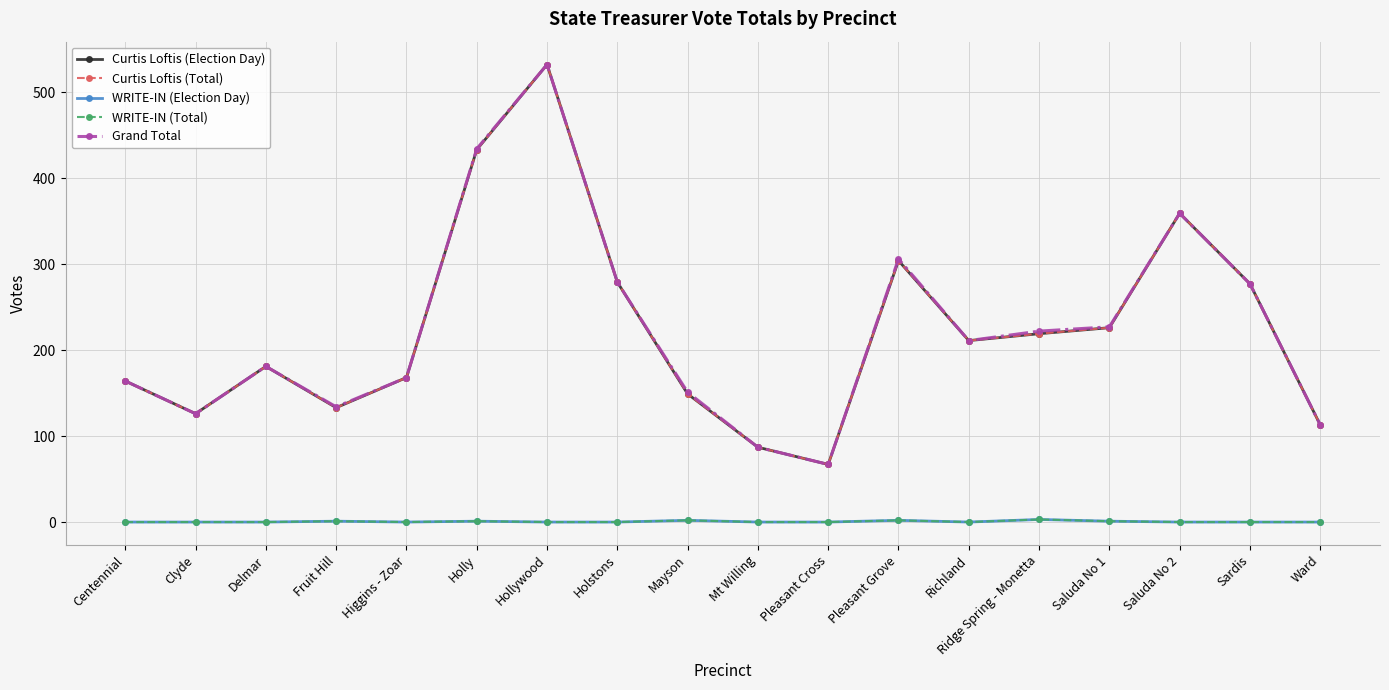

True or false: WRITE-IN (Election Day) and Grand Total intersect in this chart.

False